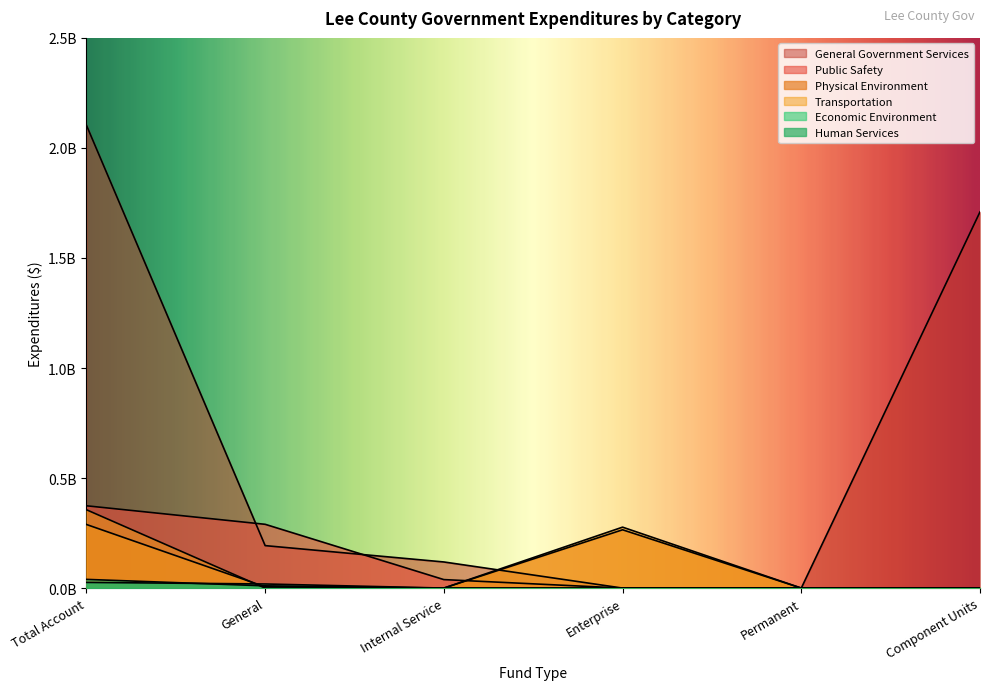

True or false: Physical Environment has a value of 0 at Permanent.

True